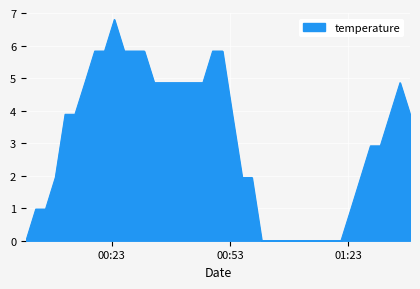

What is the greatest value displayed?

6.8